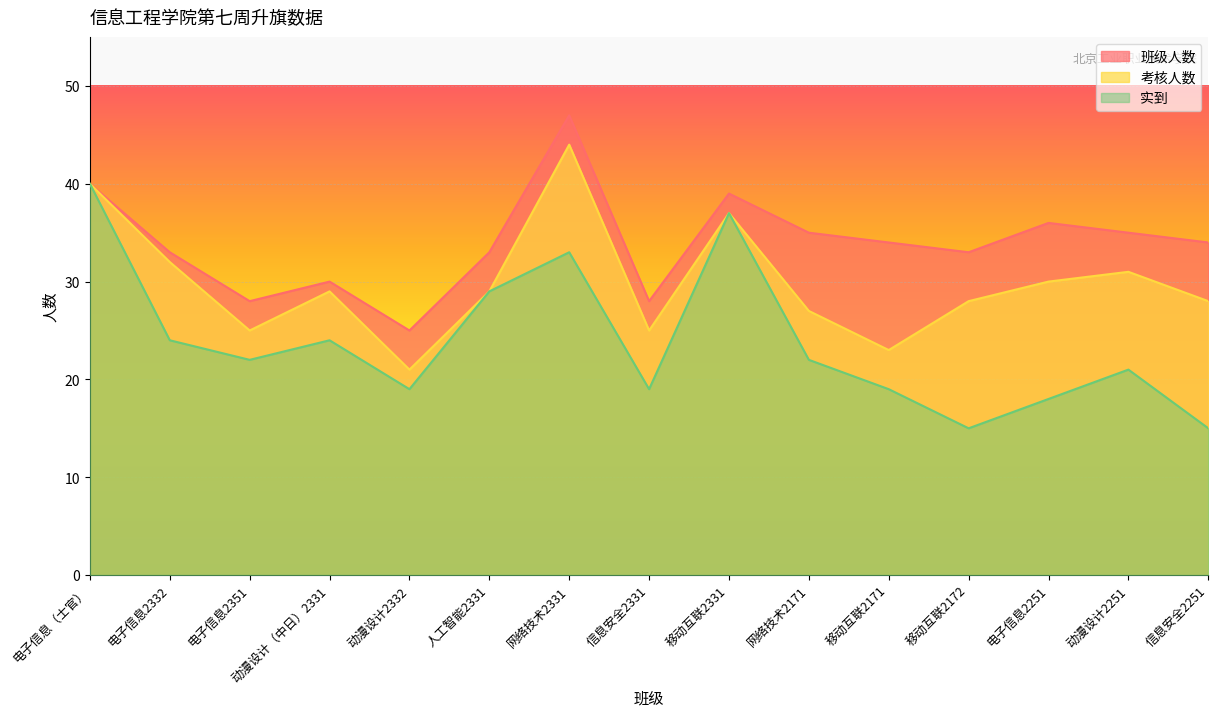

Which series has the largest range (max minus min)?

实到